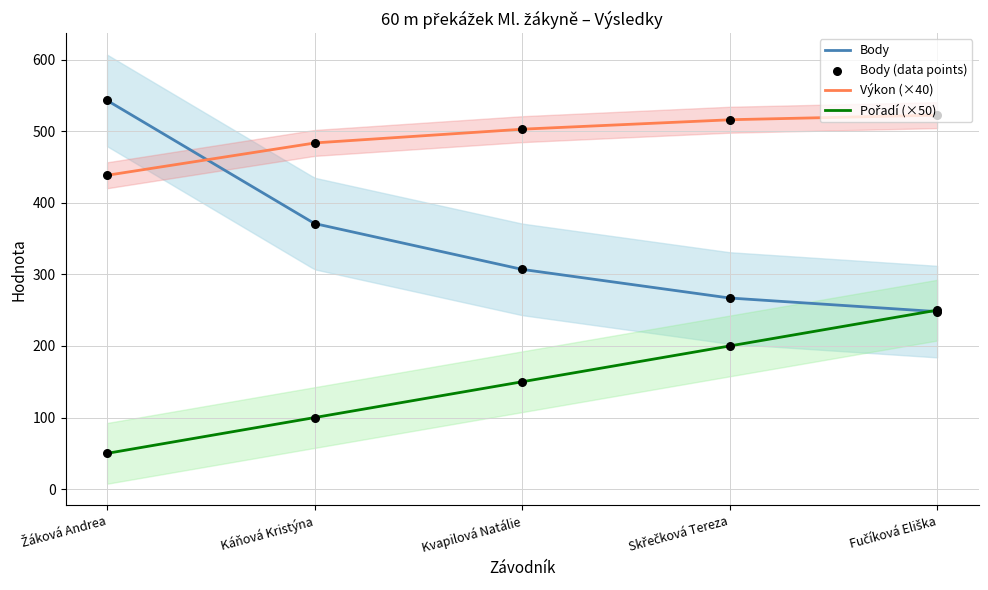

At which category is the sum across all series the highest?

Žáková Andrea